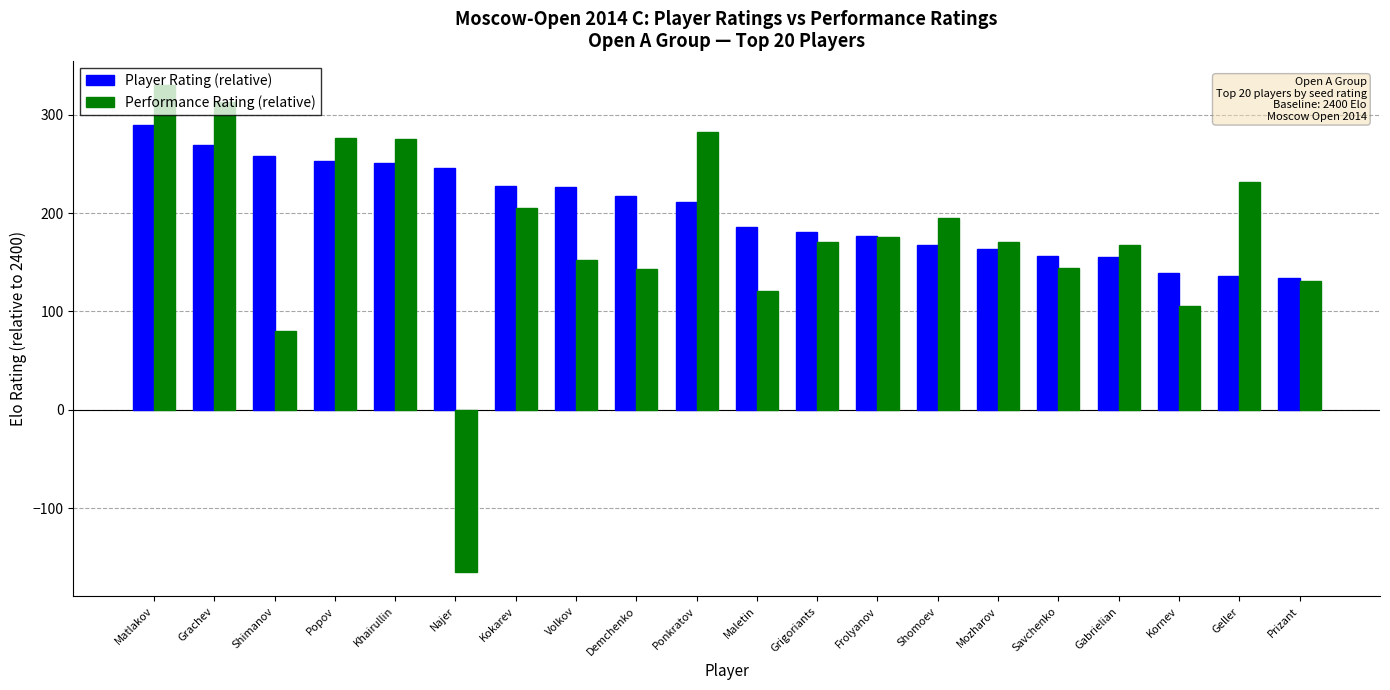

What are all the series names shown in the legend?

Player Rating (relative), Performance Rating (relative)